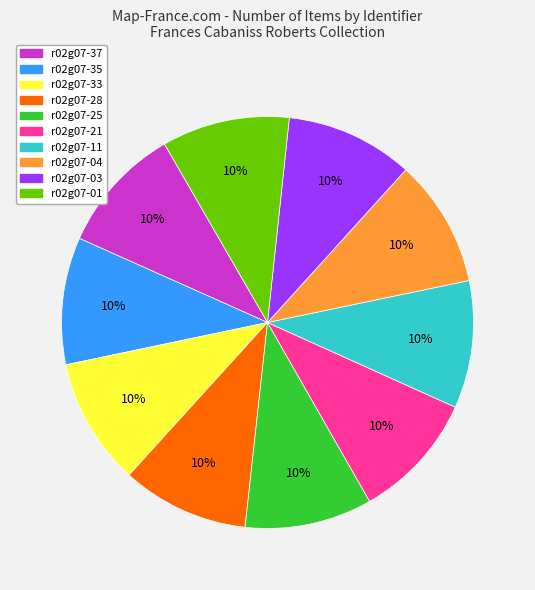

Does r02g07-04 account for over 50% of the chart?

No